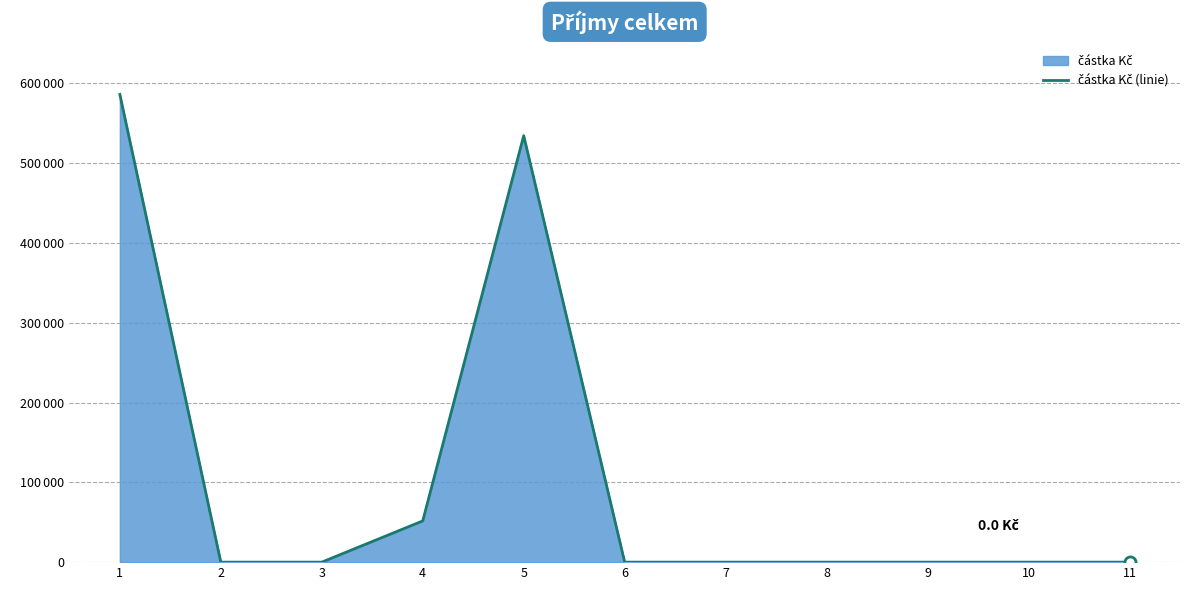

What is the change in value from 1 to 2?

-586151.8